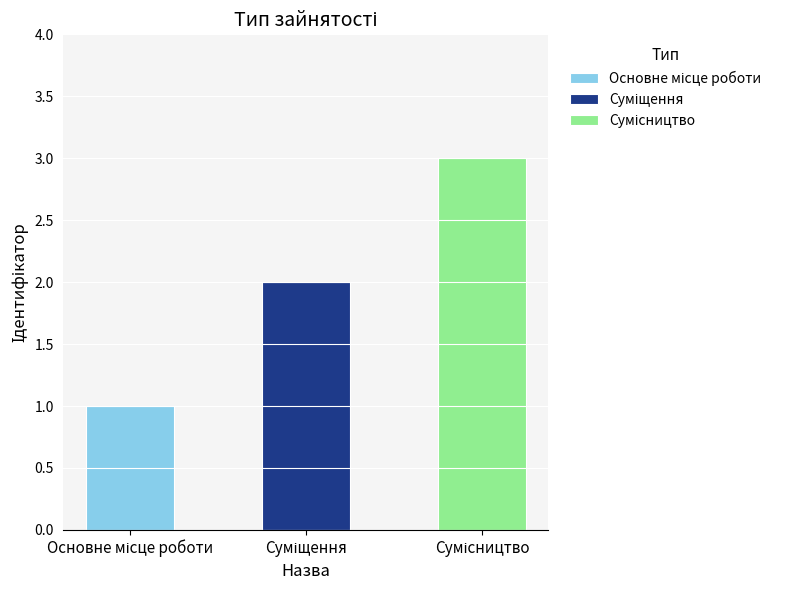

Between Сумісництво and Суміщення, which is larger?

Сумісництво